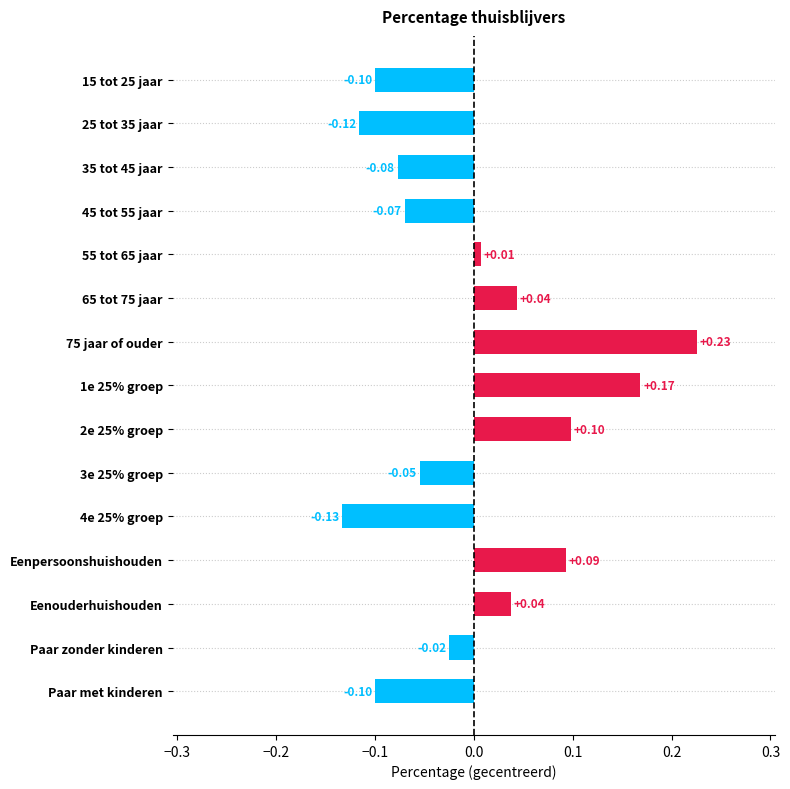

What is the change in value from 15 tot 25 jaar to 65 tot 75 jaar?

+0.1